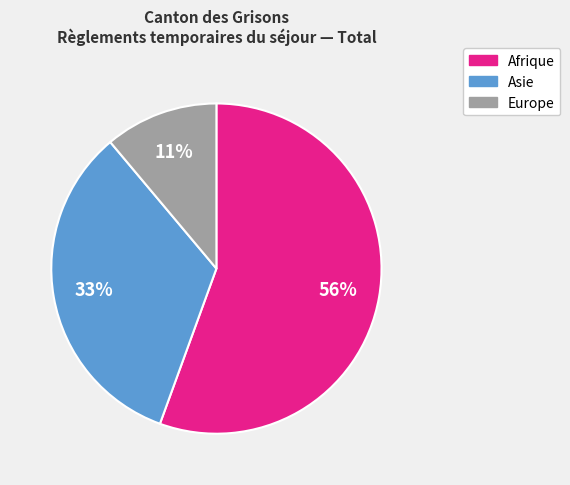

What is the ratio of the value at Afrique to the value at Asie?

1.7